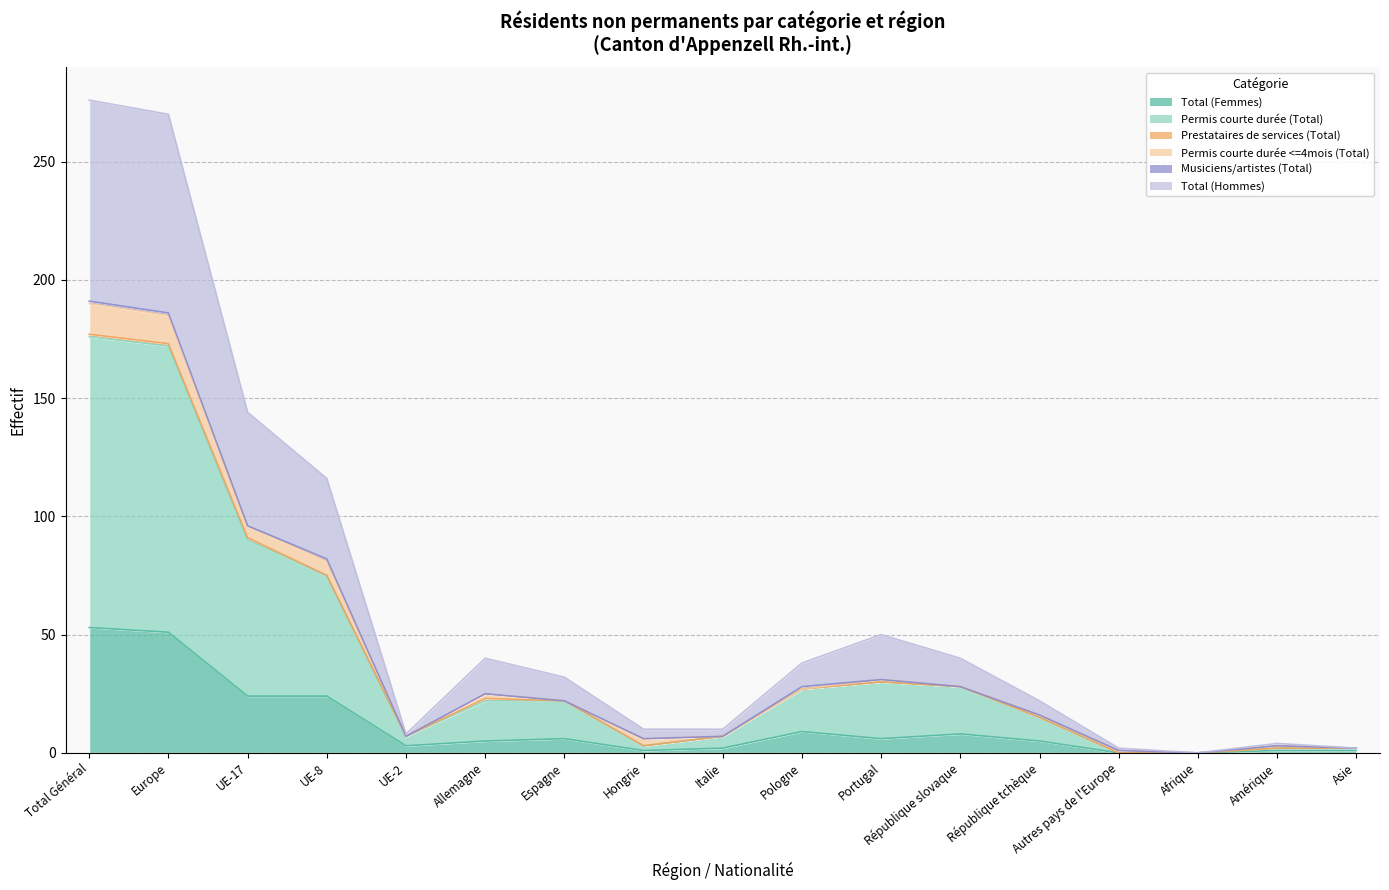

At which category does Total (Femmes) reach its first local peak?

Espagne